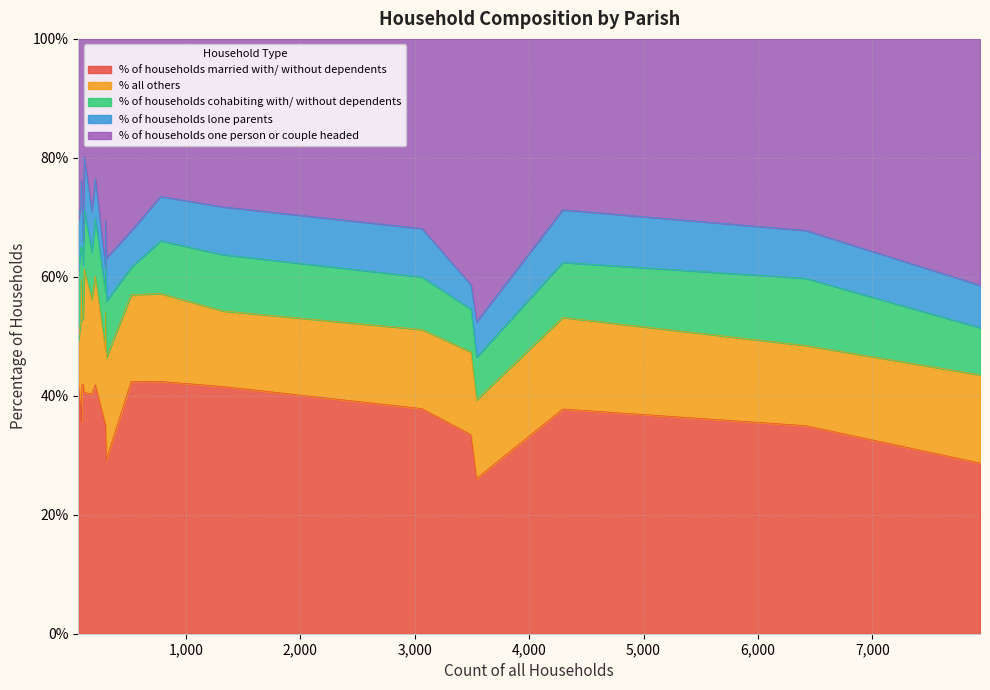

What is the difference between the maximum and minimum values in the % of households married with/ without dependents series?

16.3